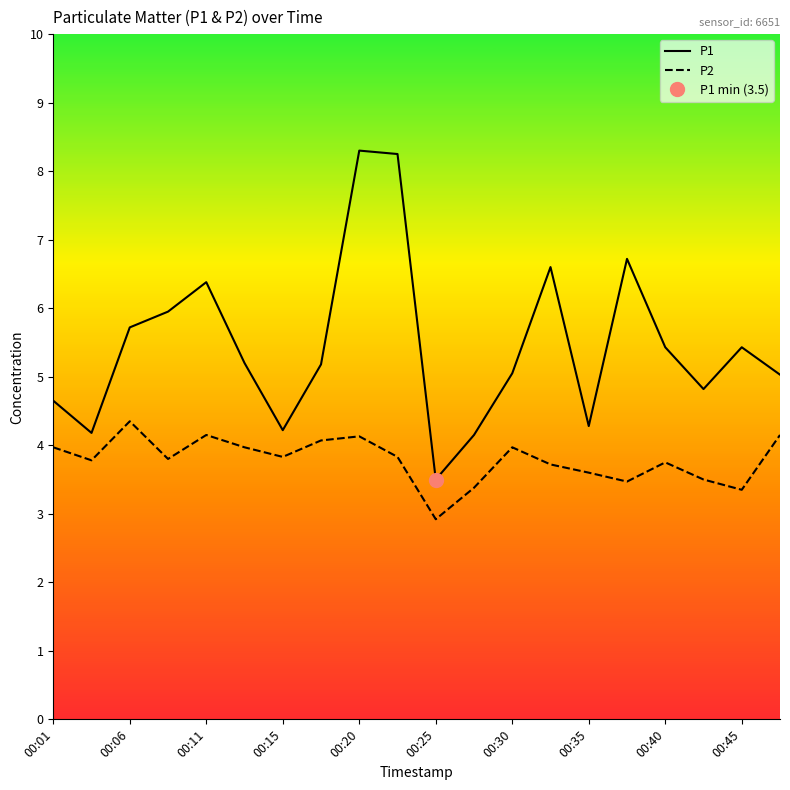

What is the lowest value of the P1 series?

3.5